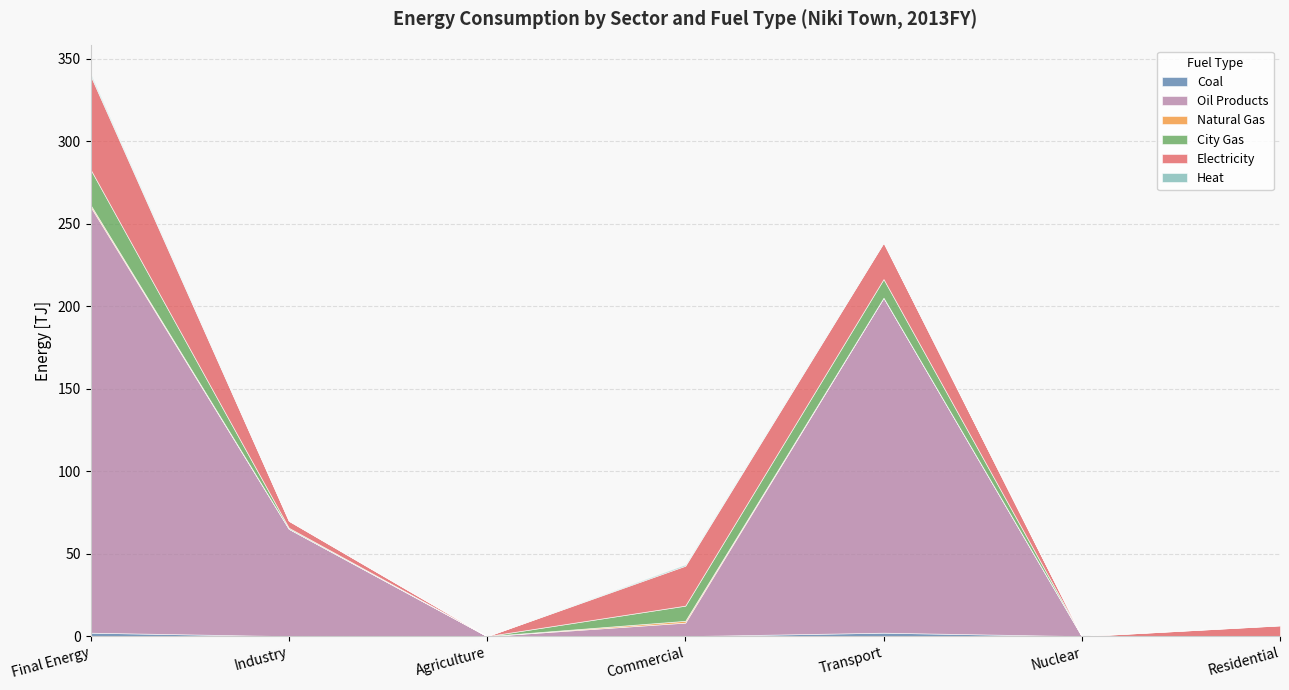

List the labels in order of Oil Products value, smallest first.

Agriculture, Nuclear, Residential, Commercial, Industry, Transport, Final Energy